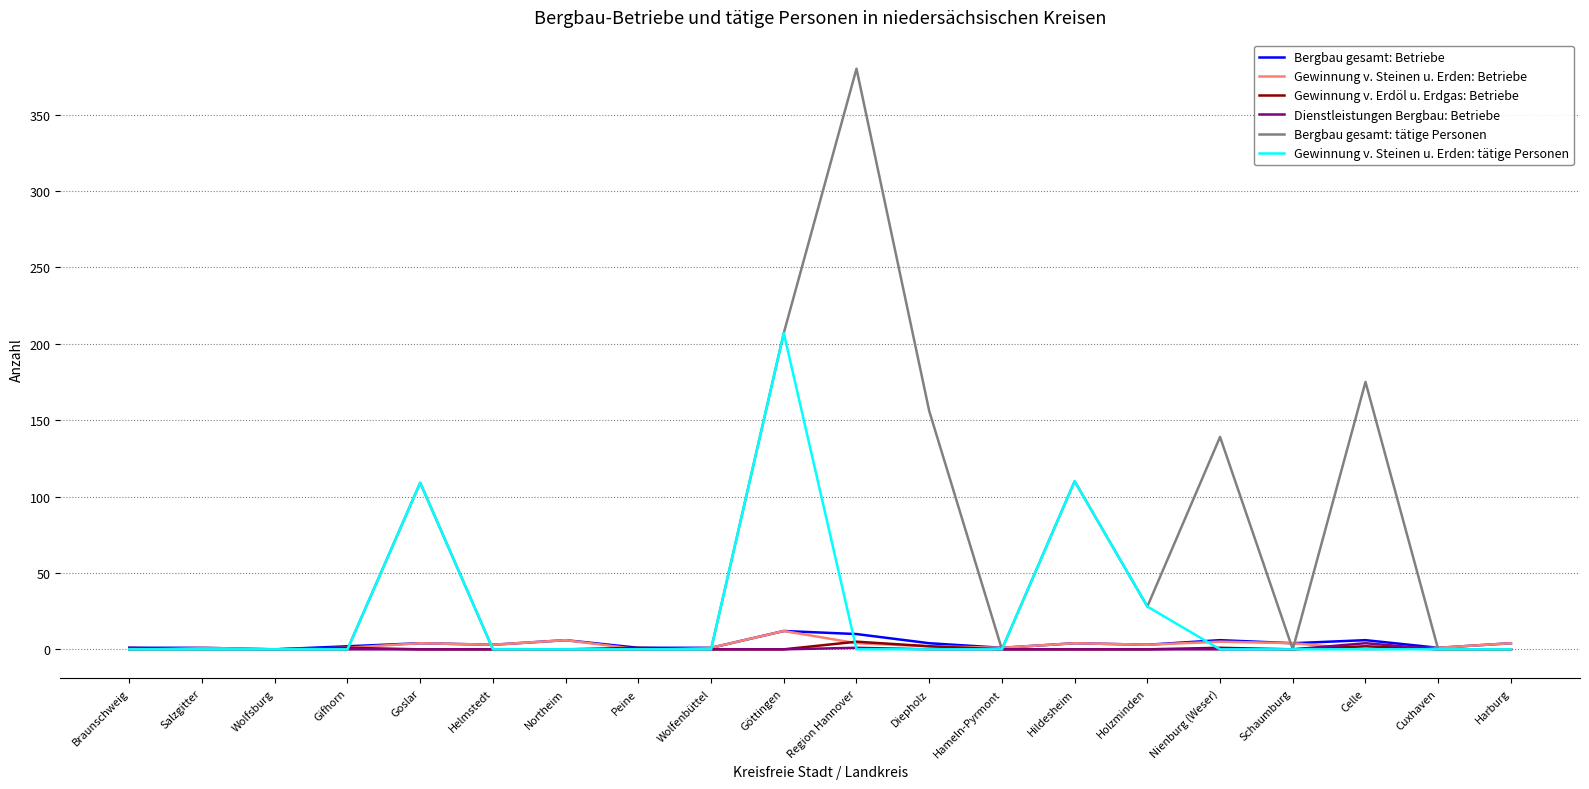

Which series has the widest spread of values?

Bergbau gesamt: tätige Personen